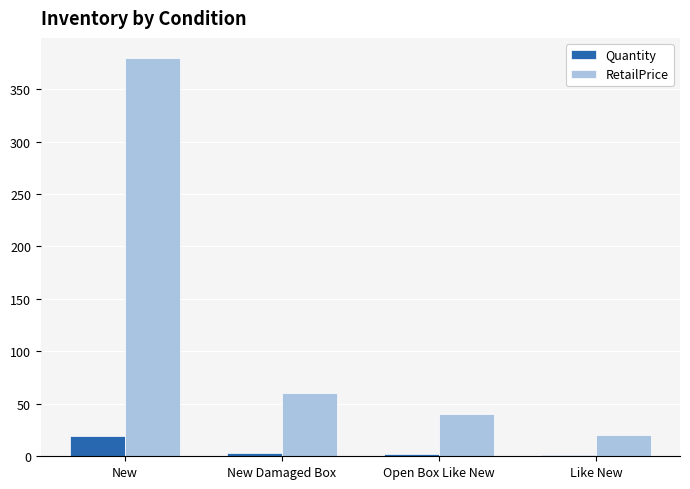

What is the total value across all series at New?

398.8